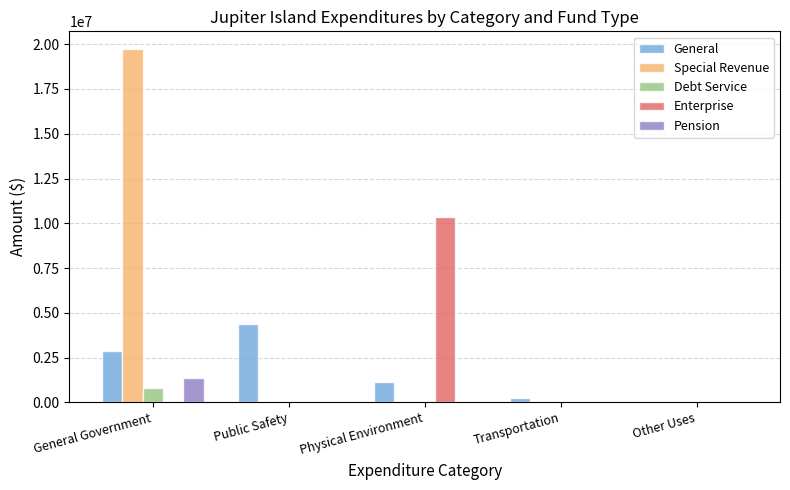

What is the total value across all series at Transportation?

268577